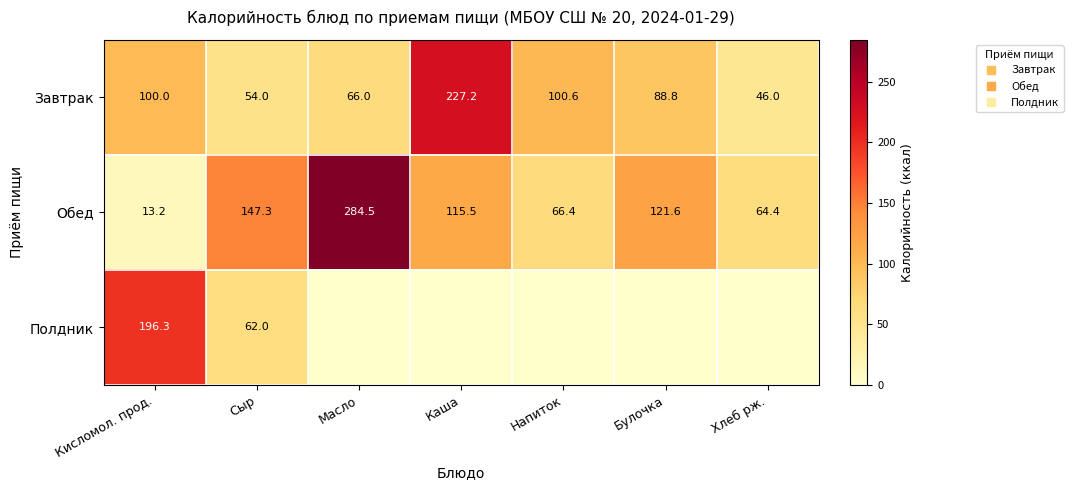

Between Булочка and Масло, which is larger?

Булочка